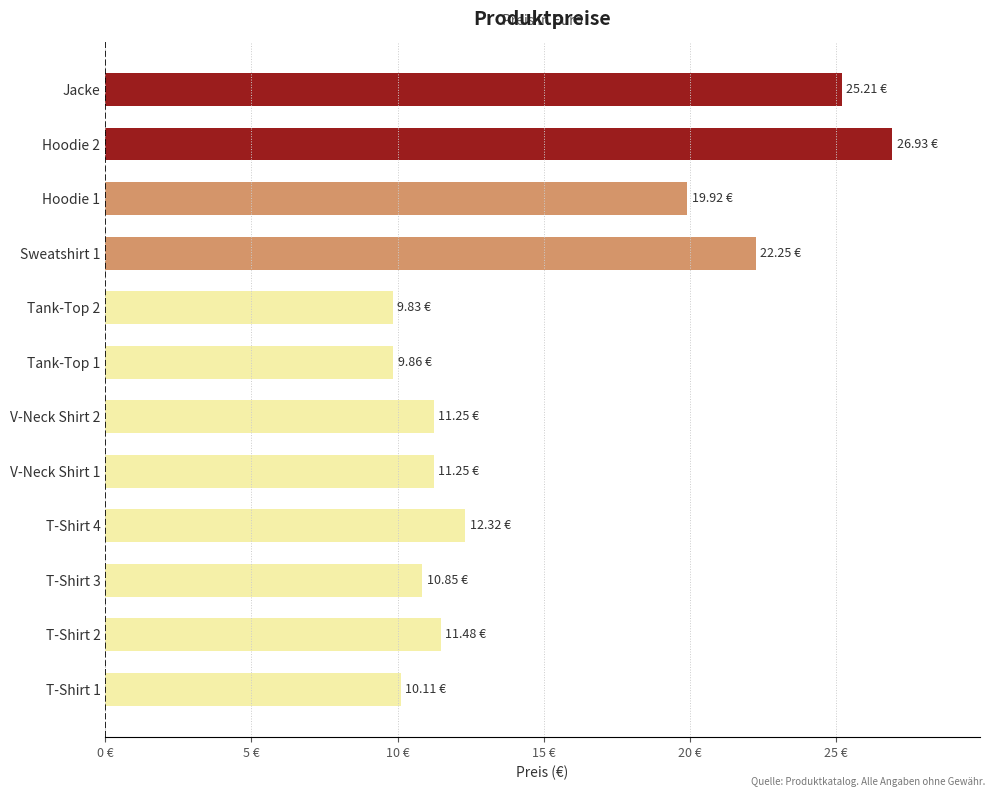

What is the greatest value displayed?

26.9